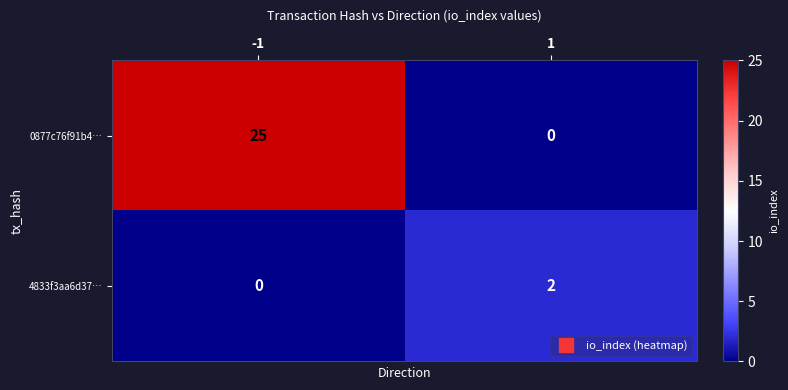

How many distinct data groups are displayed?

2